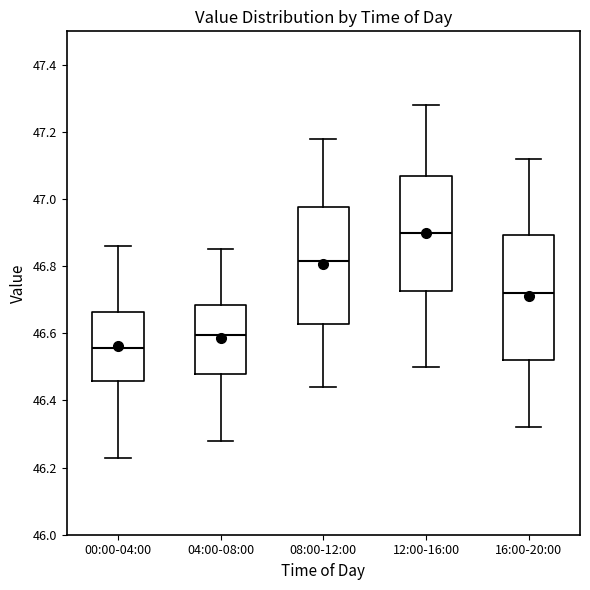

Which box is the tallest, from its lower edge to its upper edge?

16:00-20:00